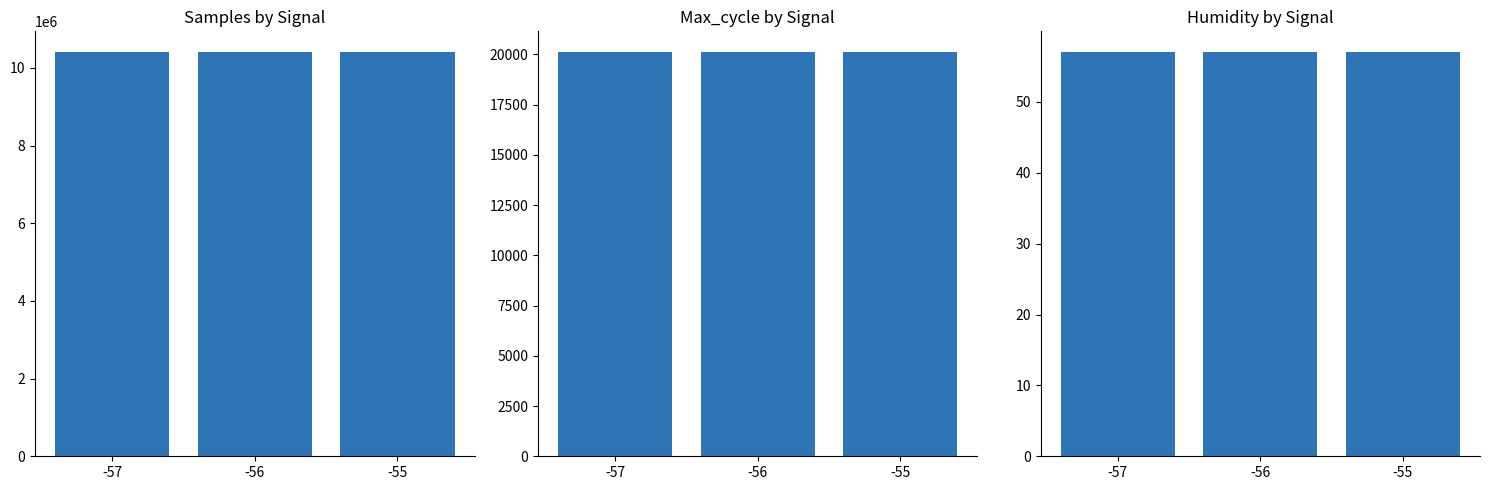

What are all the series names shown in the legend?

Samples, Max_cycle, Humidity